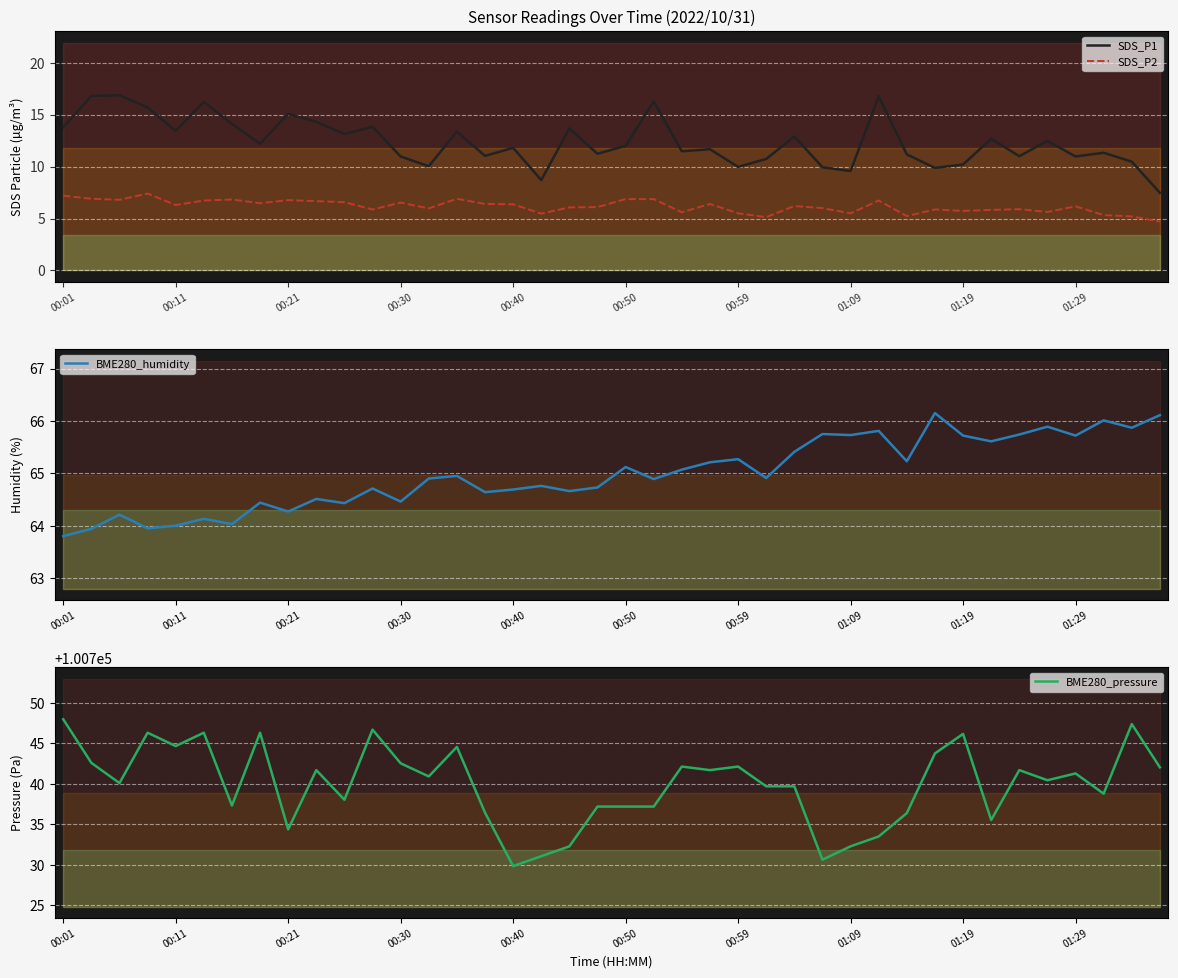

What is the sum of the BME280_pressure values at 00:01 and 00:40?

201477.8